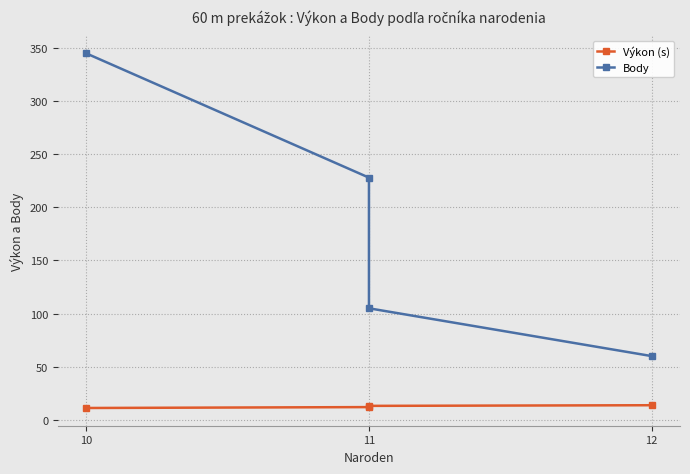

True or false: Výkon (s) and Body cross at least once.

False